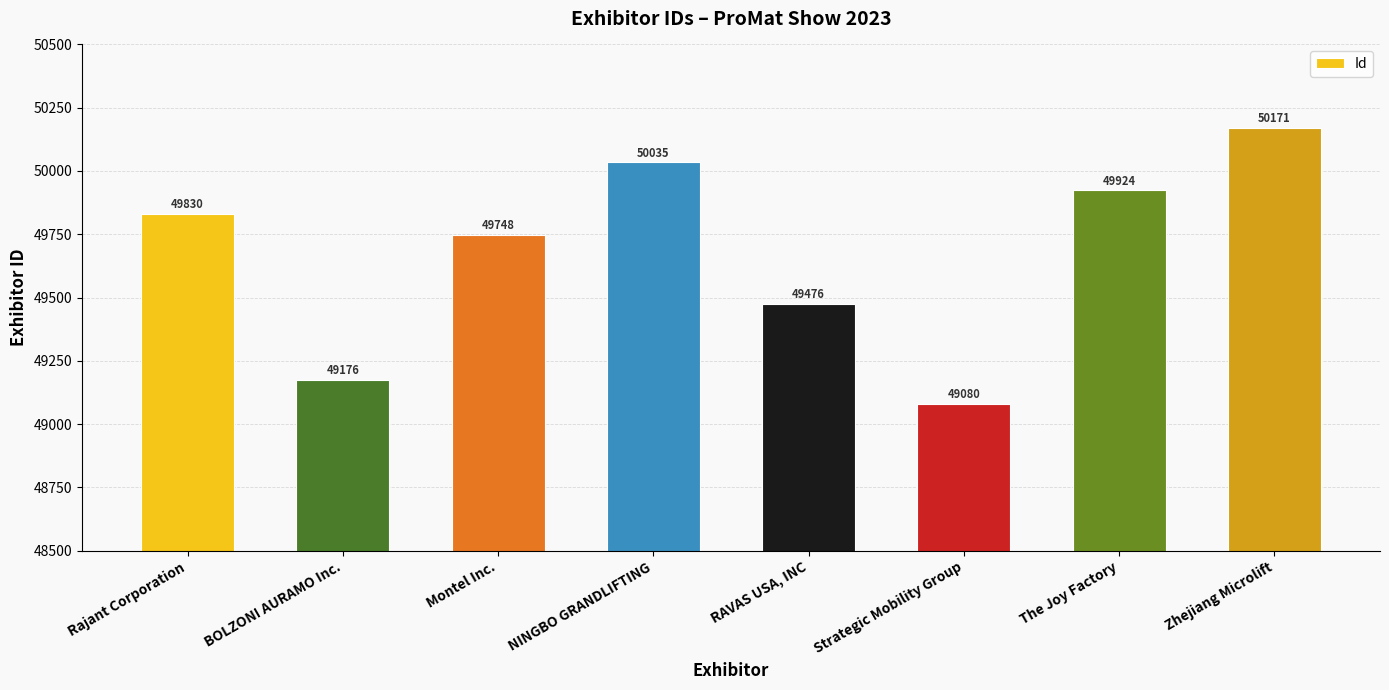

What is the difference between the maximum and minimum values?

1091